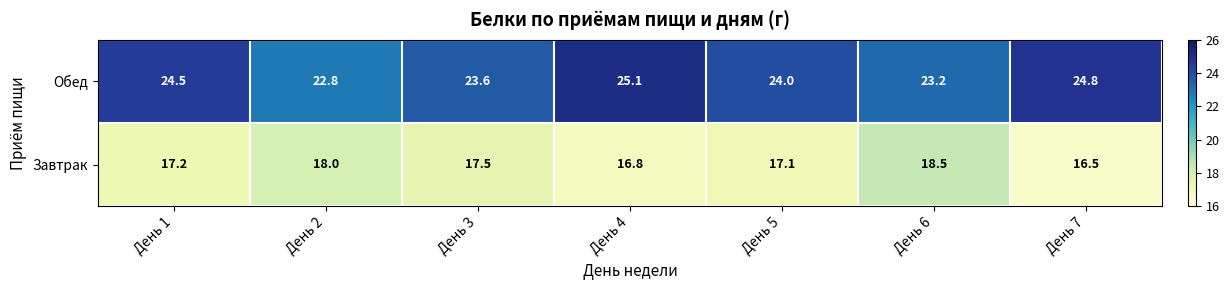

Reading right to left, list all the values displayed in this chart.

Обед: День 7=24.8	День 6=23.2	День 5=24.0	День 4=25.1	День 3=23.6	День 2=22.8	День 1=24.5
Завтрак: День 7=16.5	День 6=18.5	День 5=17.1	День 4=16.8	День 3=17.5	День 2=18.0	День 1=17.2